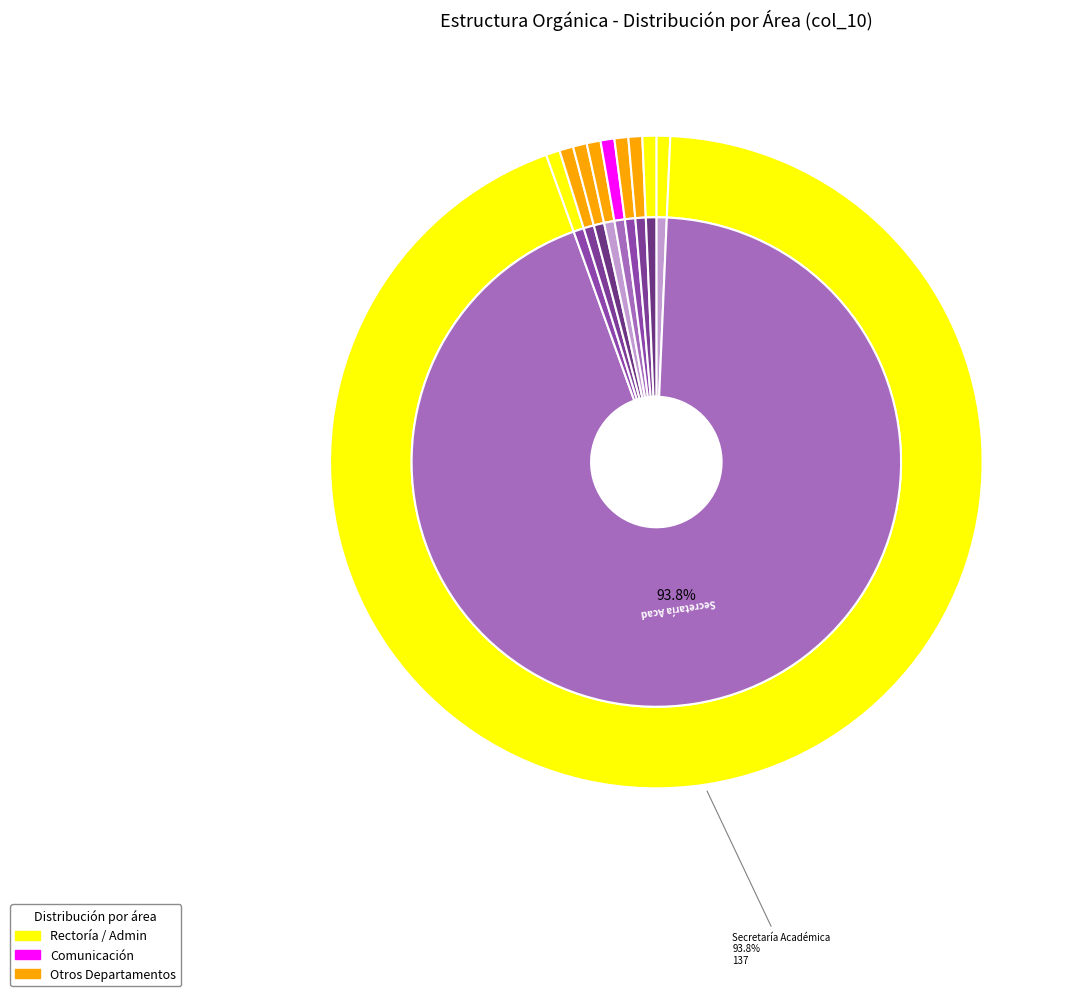

Is the sum of Dirección de Tecnología de la Información and Secretaría Administrativa greater than half?

No